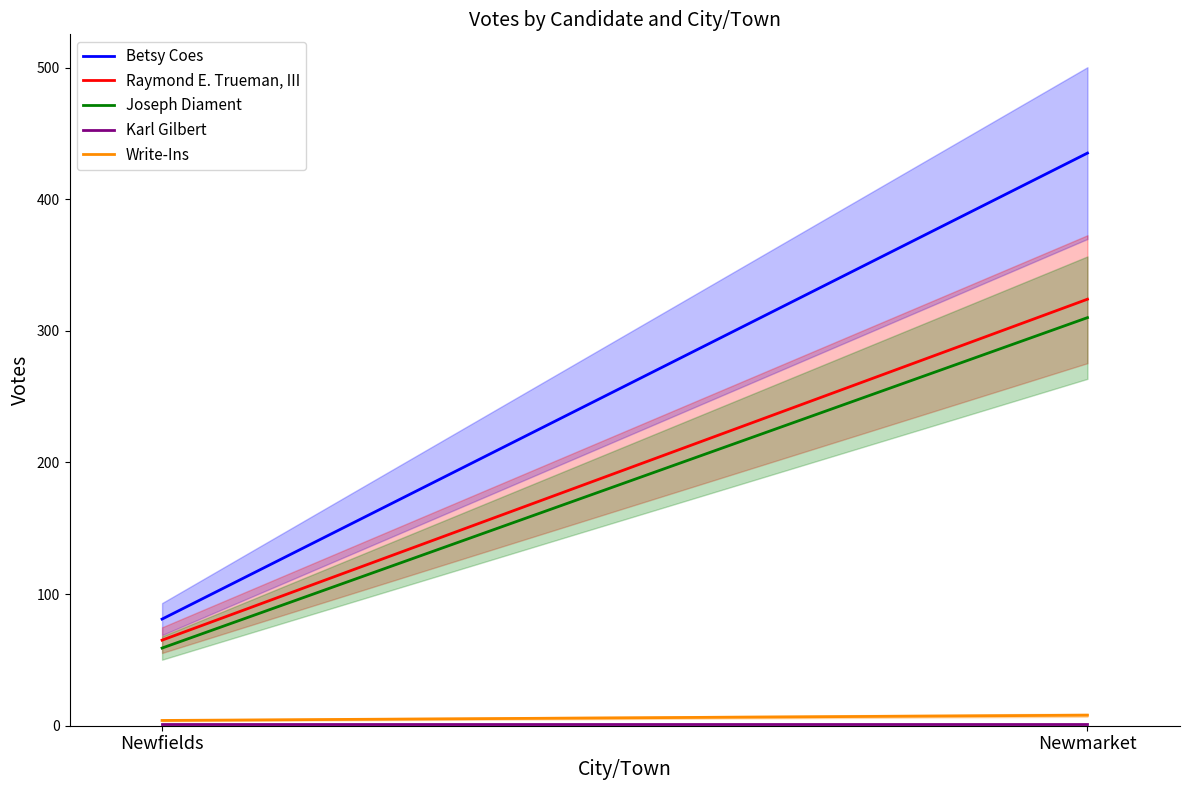

Where is Write-Ins nearest to the value 6?

Newfields